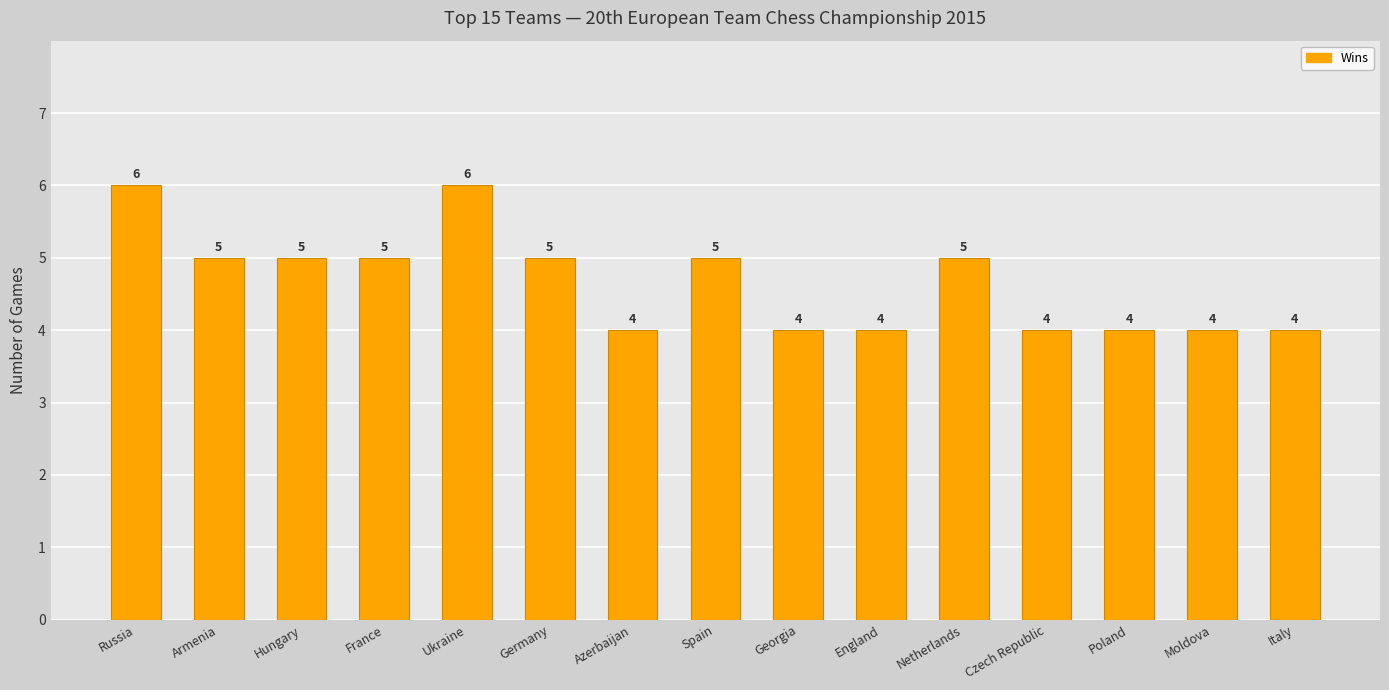

Which has a higher value, Netherlands or Poland?

Netherlands